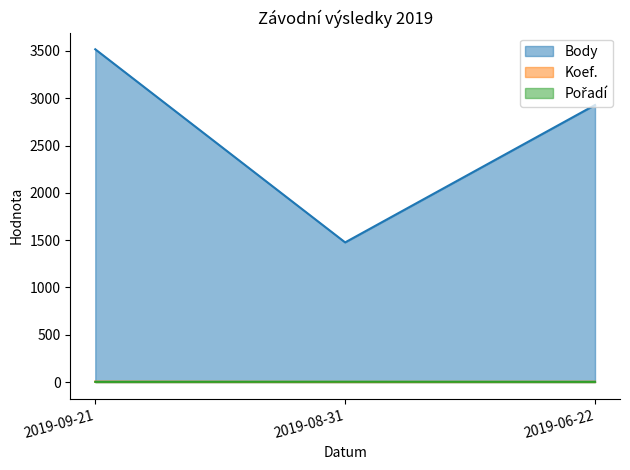

Reading right to left, extract all data points from this chart.

Body: 2928	1476	3517
Koef.: 3	2	4
Pořadí: 2	3	2